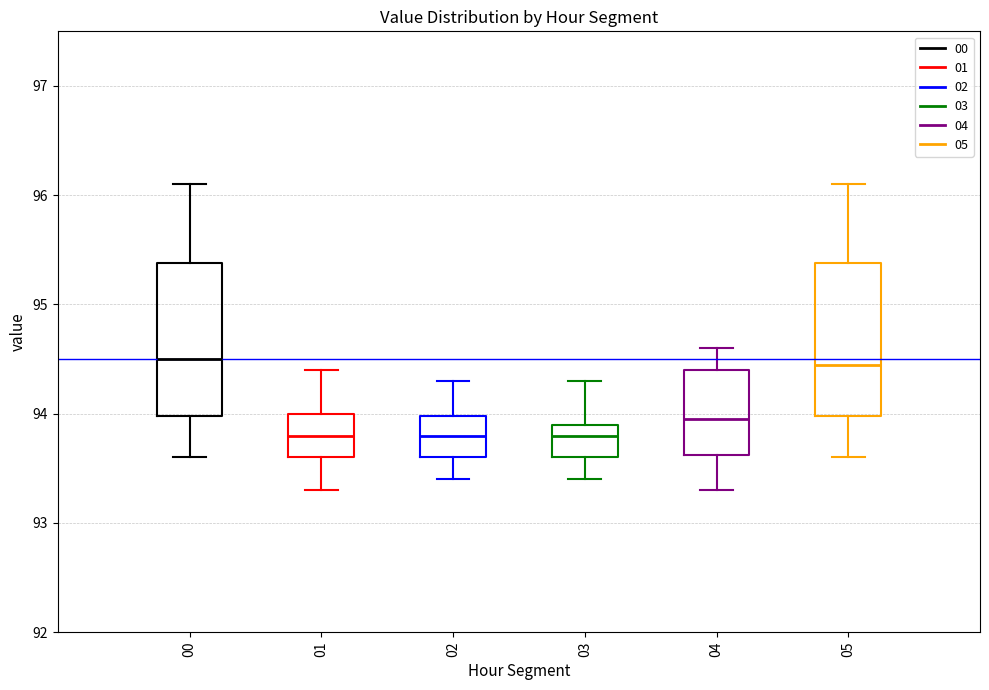

Reading left to right, read every box against the y-axis: the position of its median line, the range the box covers, and the ends of its whiskers. The values are not printed on the chart, so give them approximately, as read against the axis.

00: median 94.5, box 94.0 to 95.4, whiskers 93.6 to 96.1
01: median 93.8, box 93.6 to 94.0, whiskers 93.3 to 94.4
02: median 93.8, box 93.6 to 94.0, whiskers 93.4 to 94.3
03: median 93.8, box 93.6 to 93.9, whiskers 93.4 to 94.3
04: median 94.0, box 93.6 to 94.4, whiskers 93.3 to 94.6
05: median 94.5, box 94.0 to 95.4, whiskers 93.6 to 96.1